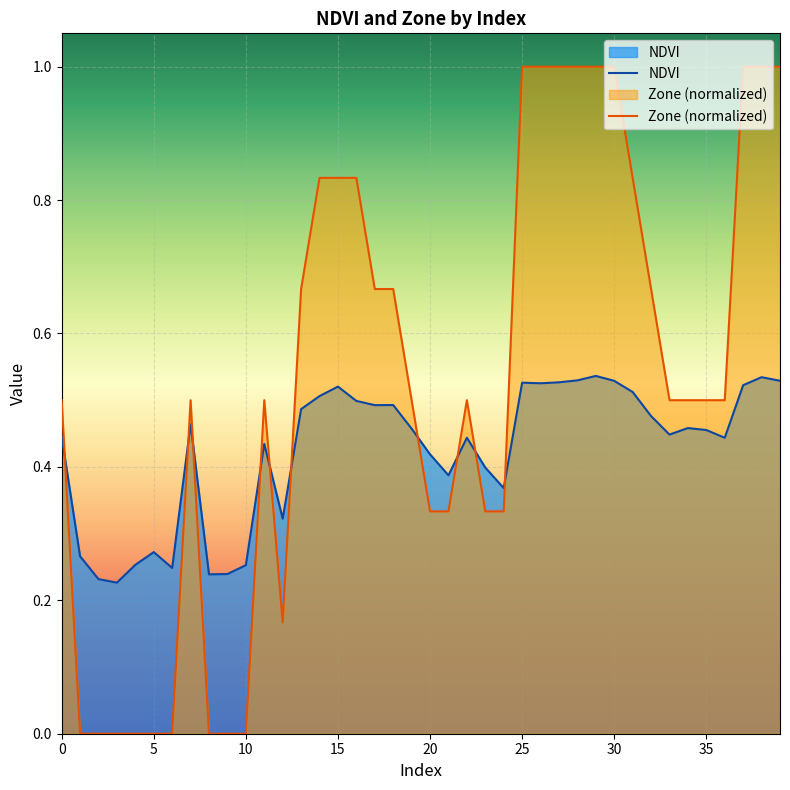

Which series has the widest spread of values?

Zone (normalized)